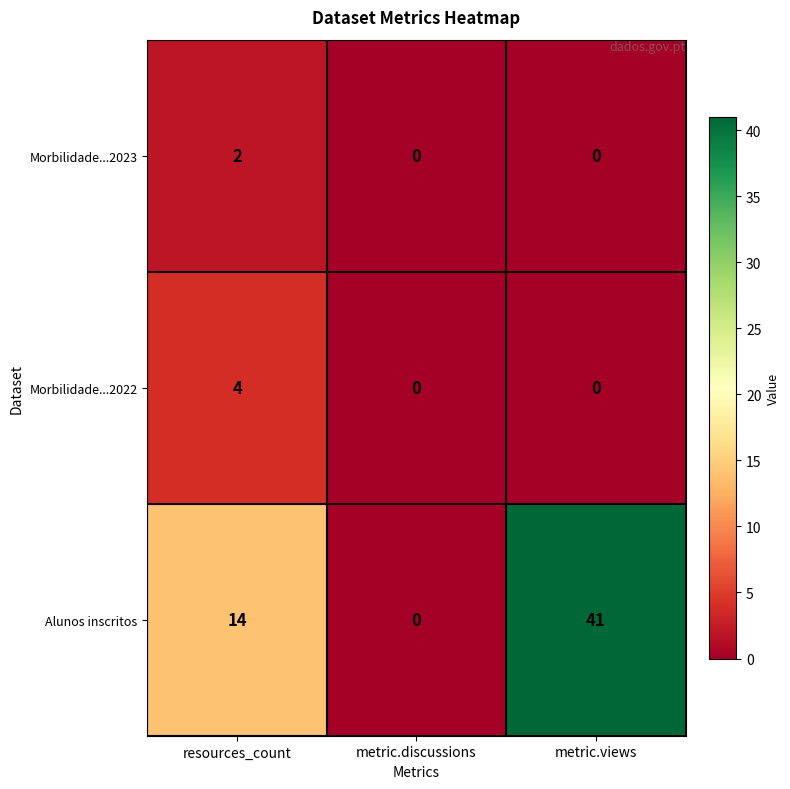

What is the total value across all series at metric.views?

41